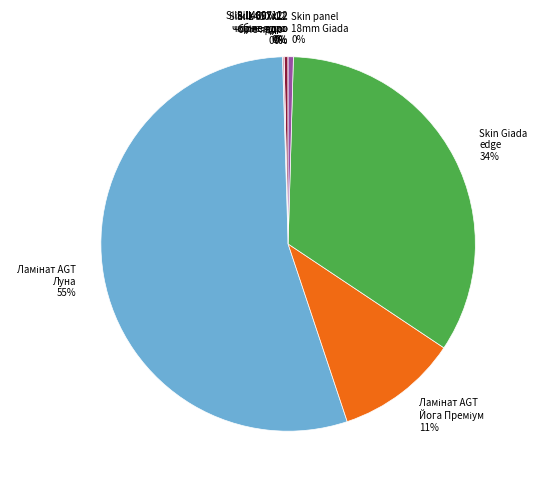

The Skin Giada edge slice represents 20% of the pie. True or false?

False